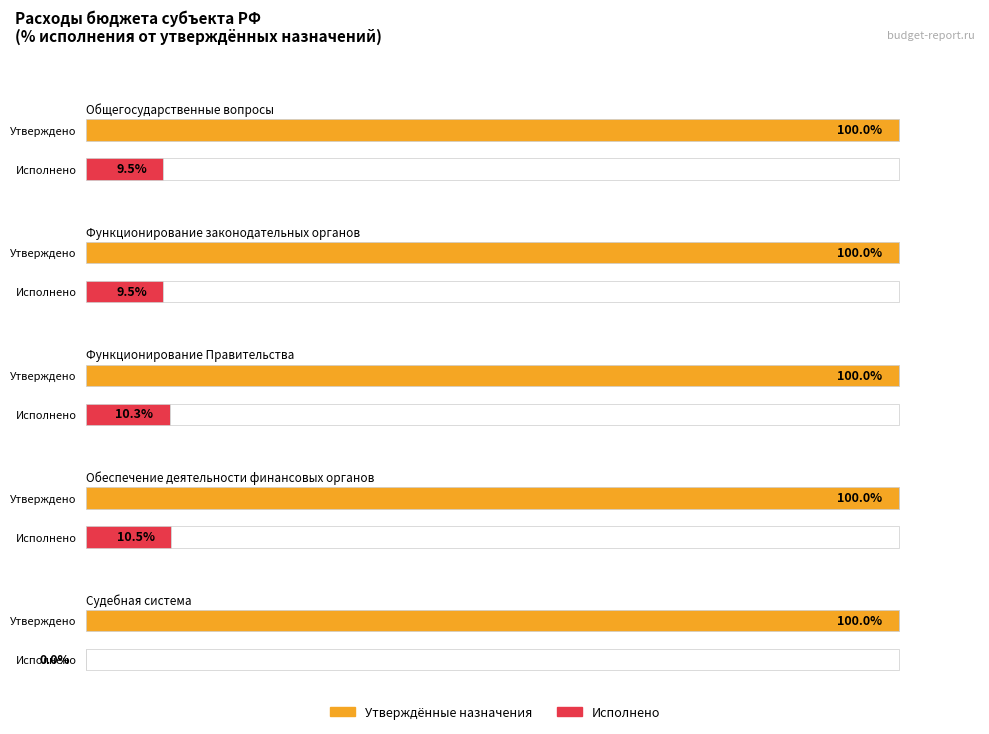

At which label does Утвержденные назначения (без исключений) reach its peak?

Общегосударственные вопросы